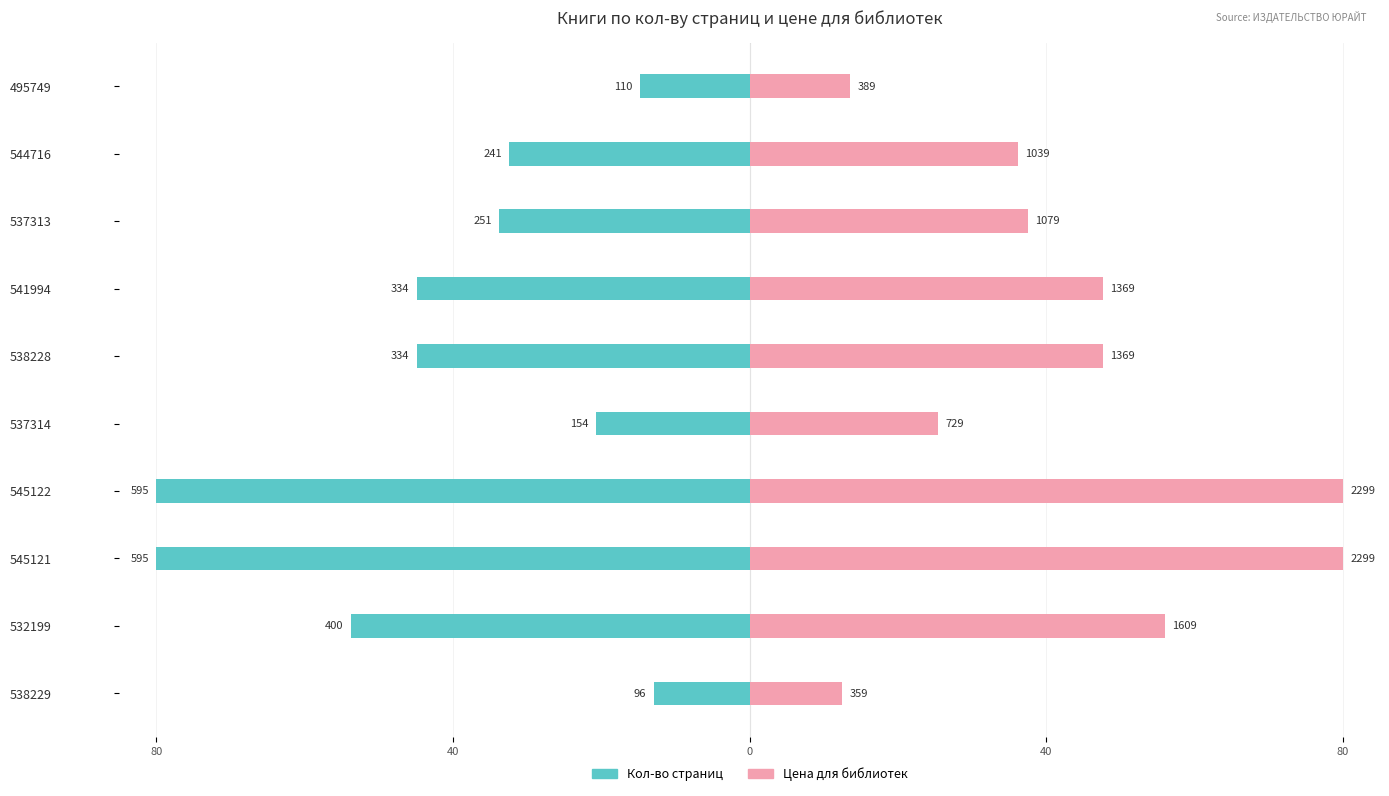

Is the value of Кол-во страниц at 538229 greater than the value of Цена для библиотек at 538228?

No